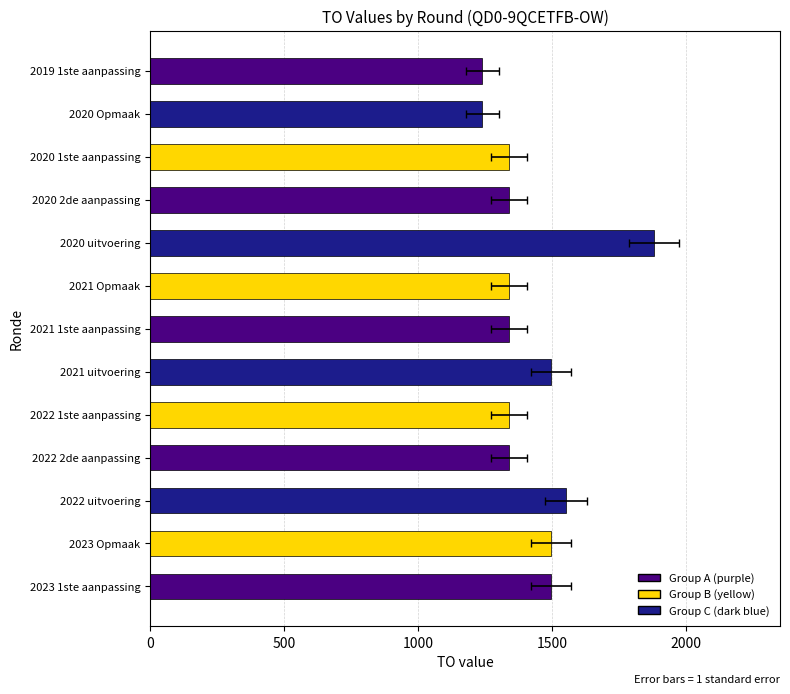

Are the bars horizontal?

Yes